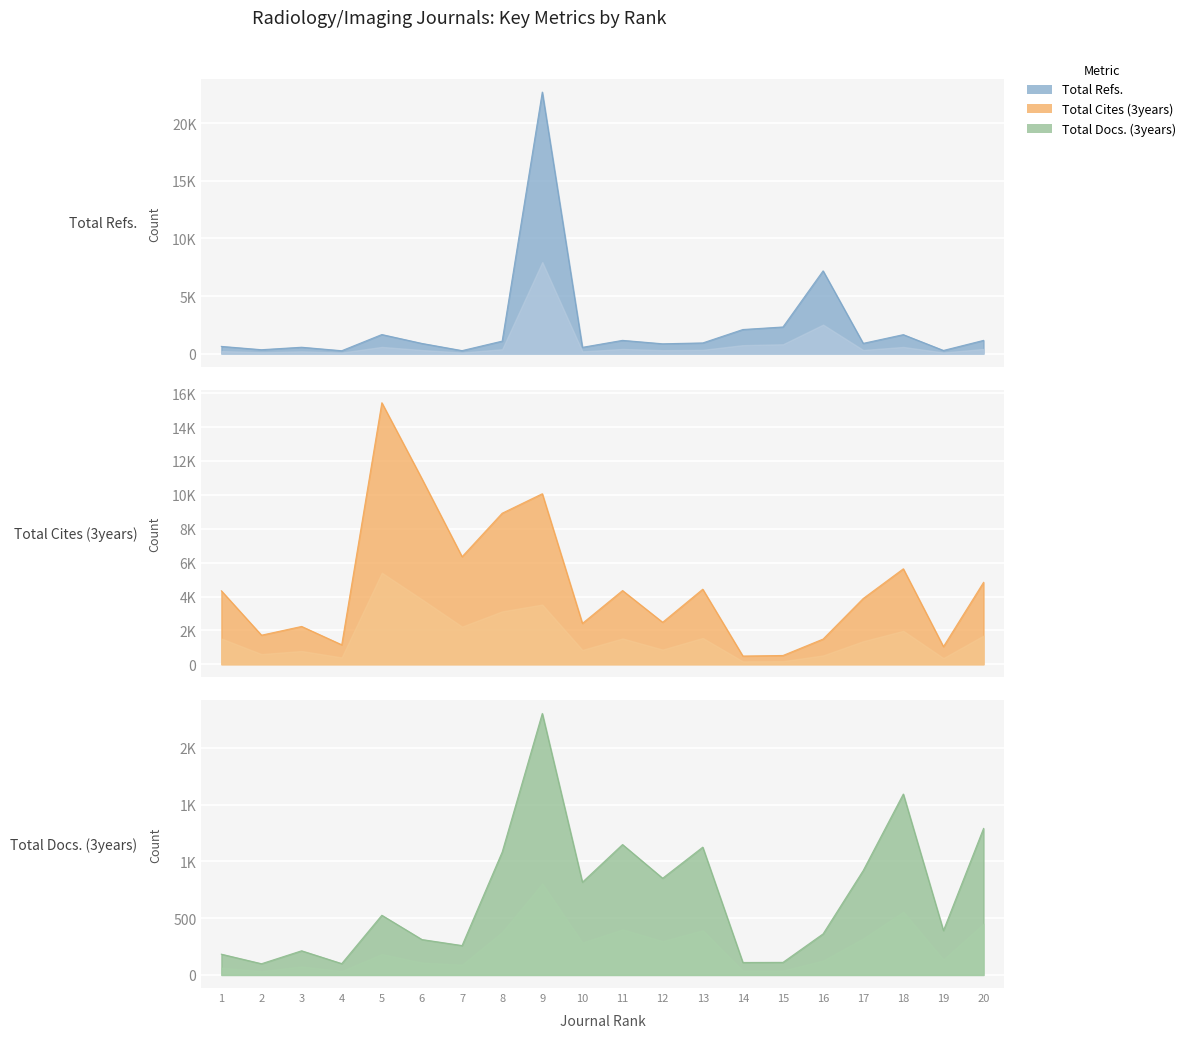

How many values in the Total Cites (3years) series are below 4337?

10